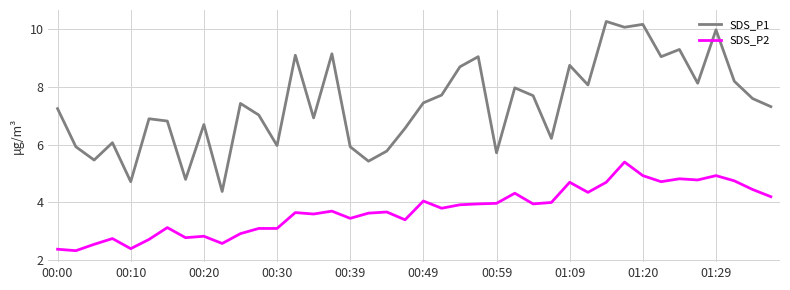

Which series has the largest range (max minus min)?

SDS_P1